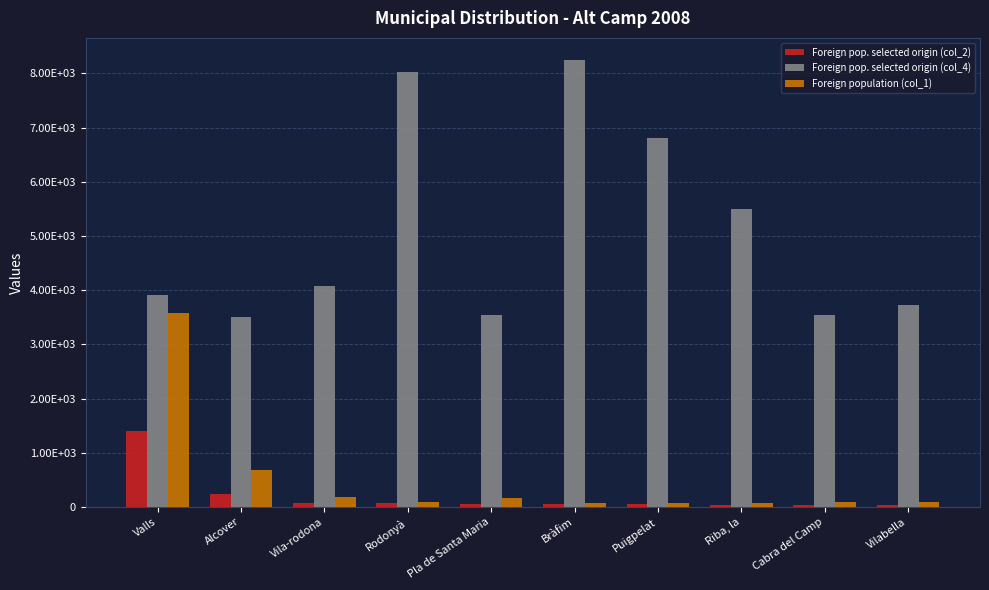

What are all the series names shown in the legend?

Foreign pop. selected origin (col_2), Foreign pop. selected origin (col_4), Foreign population (col_1)